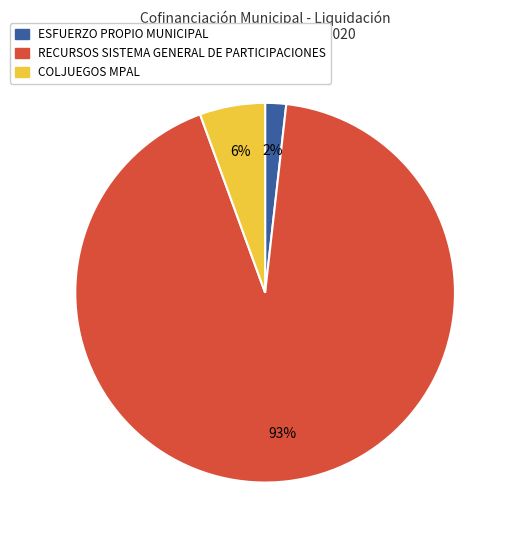

Is there a majority slice in this chart?

Yes